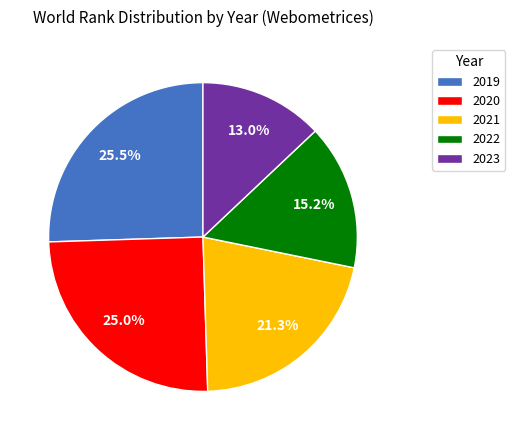

How many segments does this pie chart have?

5